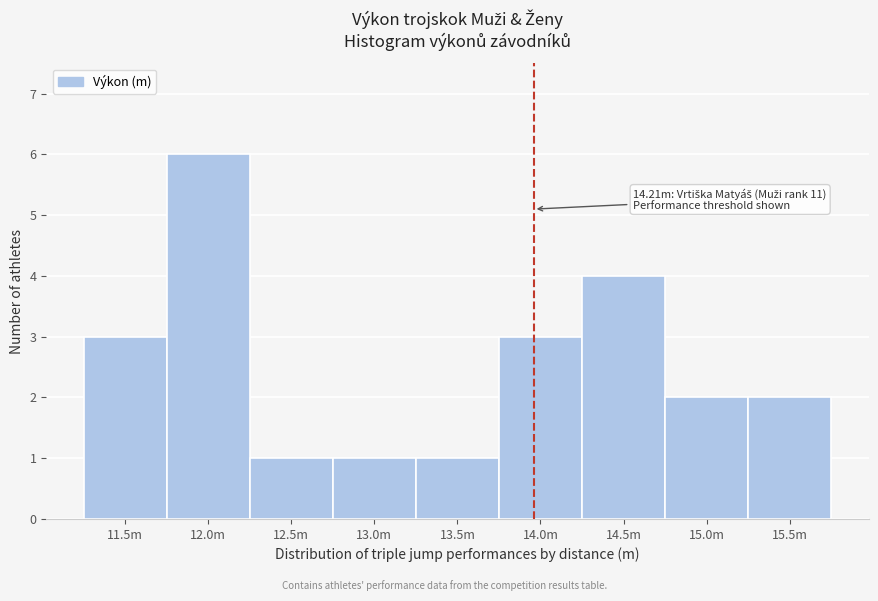

Reading left to right, list all the values displayed in this chart.

11.5m=3	12.0m=6	12.5m=1	13.0m=1	13.5m=1	14.0m=3	14.5m=4	15.0m=2	15.5m=2